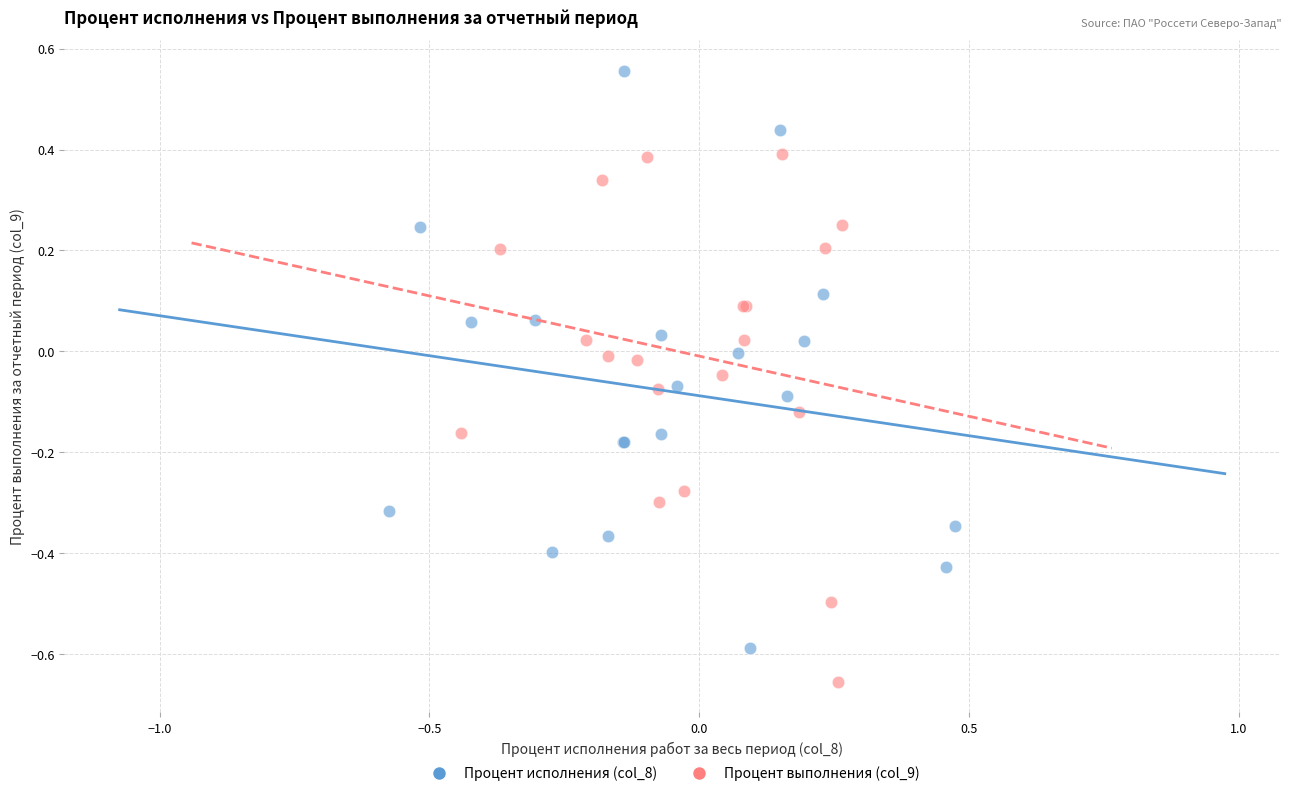

Which series reaches the minimum Y coordinate?

Процент выполнения (col_9)